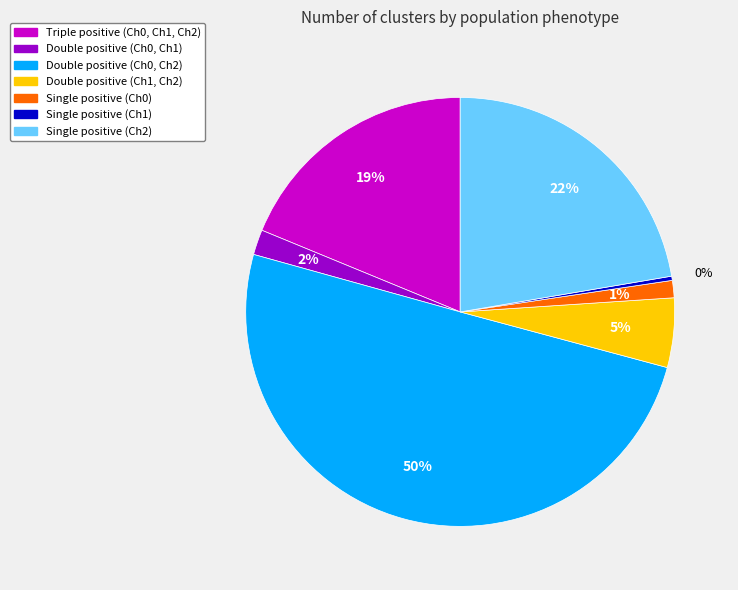

To the nearest percent, what is the average slice percentage?

14%